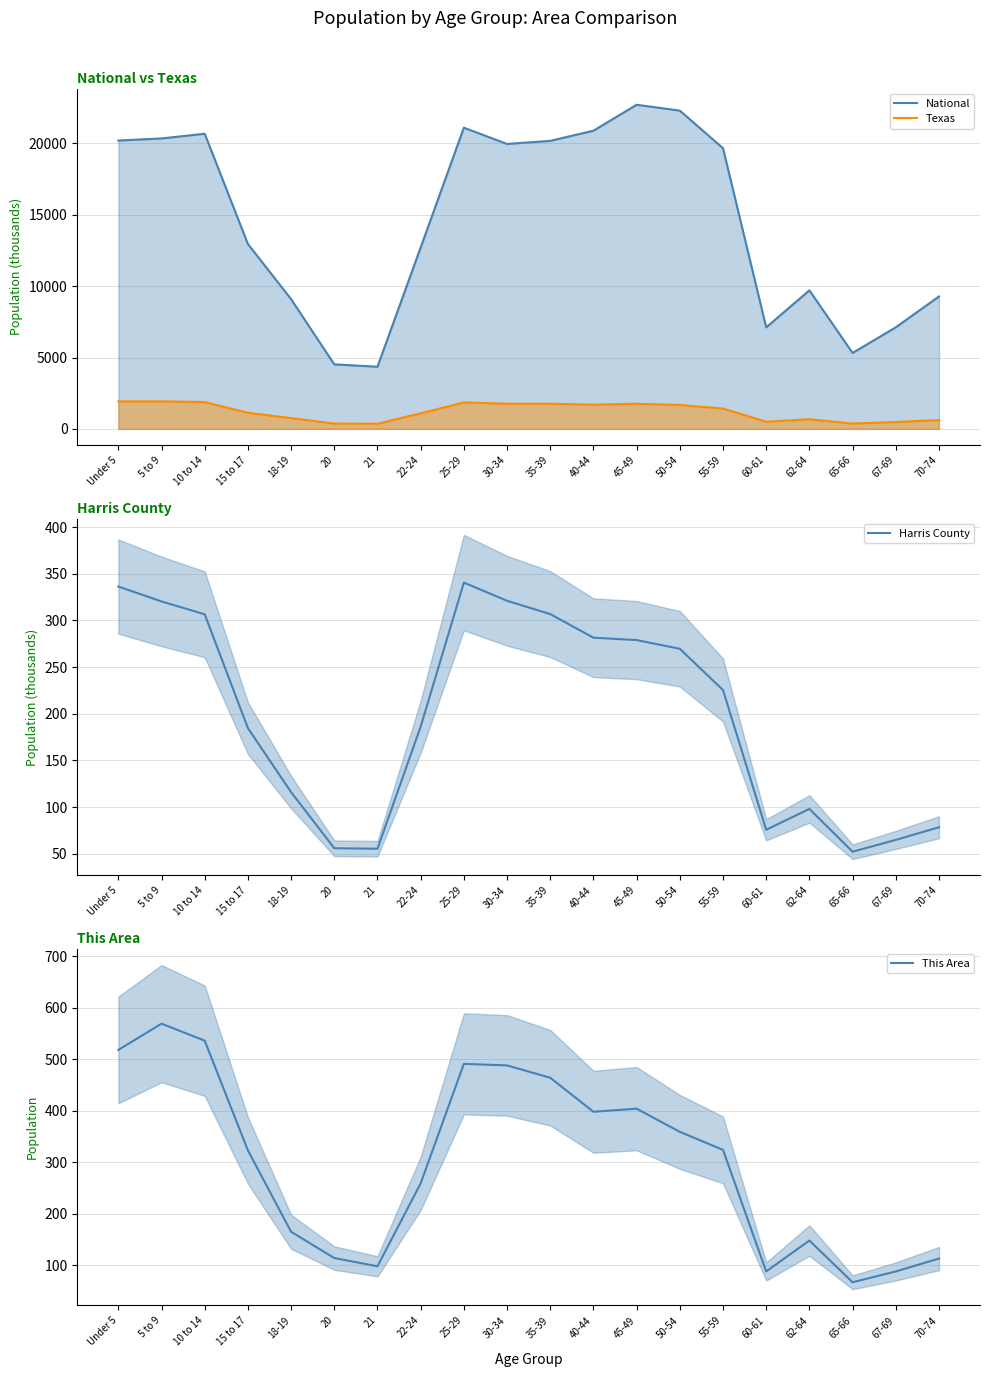

Which series has the widest spread of values?

This Area (mean)